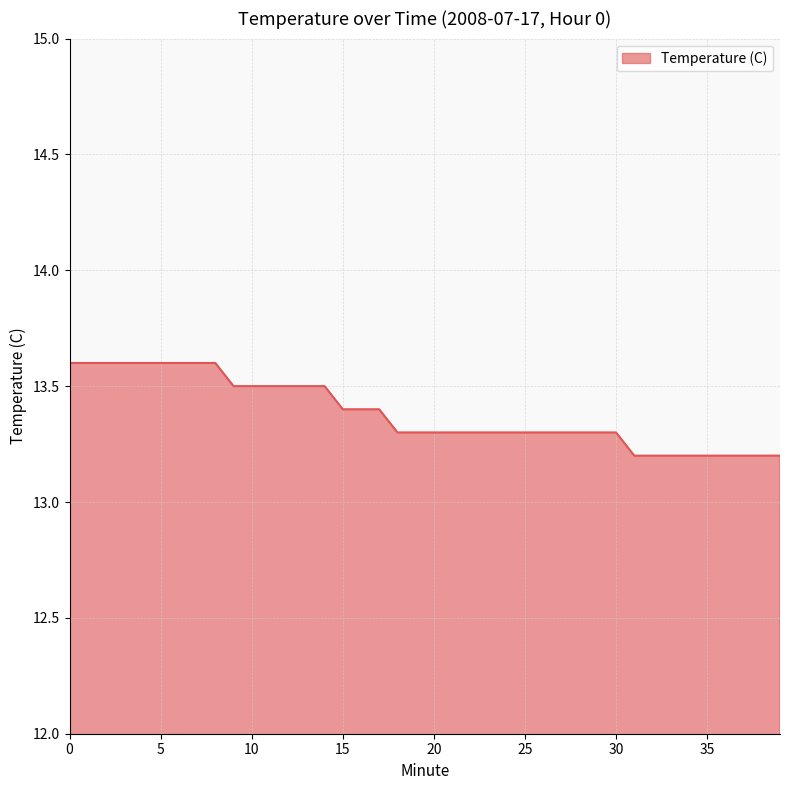

What is the difference between the maximum and minimum values?

0.4